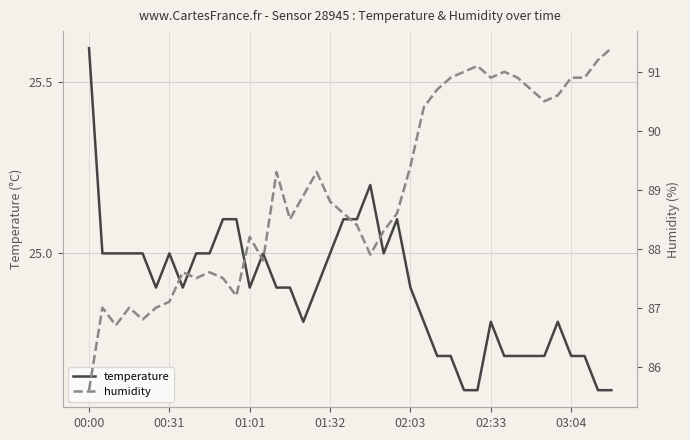

What are all the series names shown in the legend?

temperature, humidity